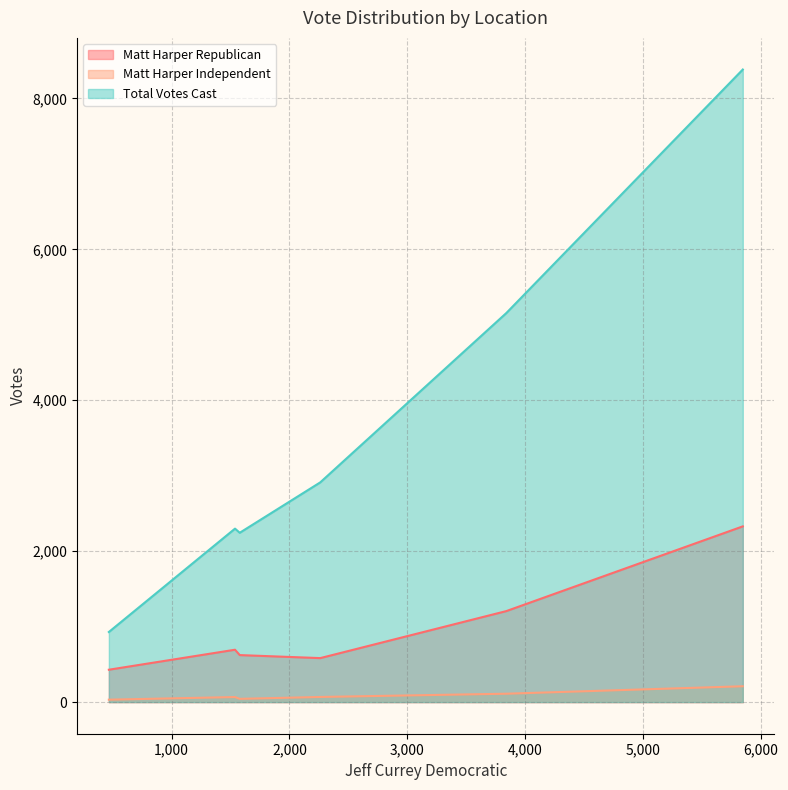

What is the sum of the Matt Harper Independent values at 1-Pleasant Valley School and 1-Anna Norris School?

100